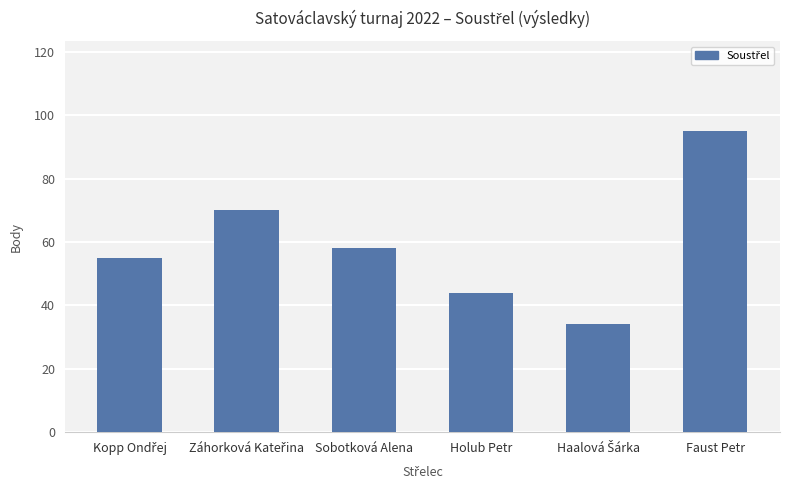

True or false: the data shows 95 at Faust Petr.

True